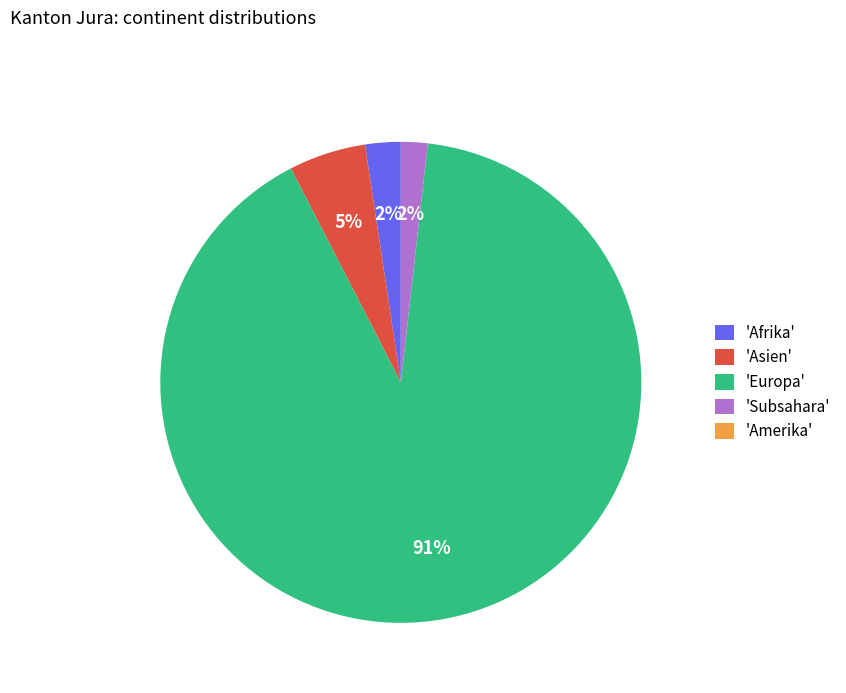

What is the largest slice in the pie chart?

'Europa'